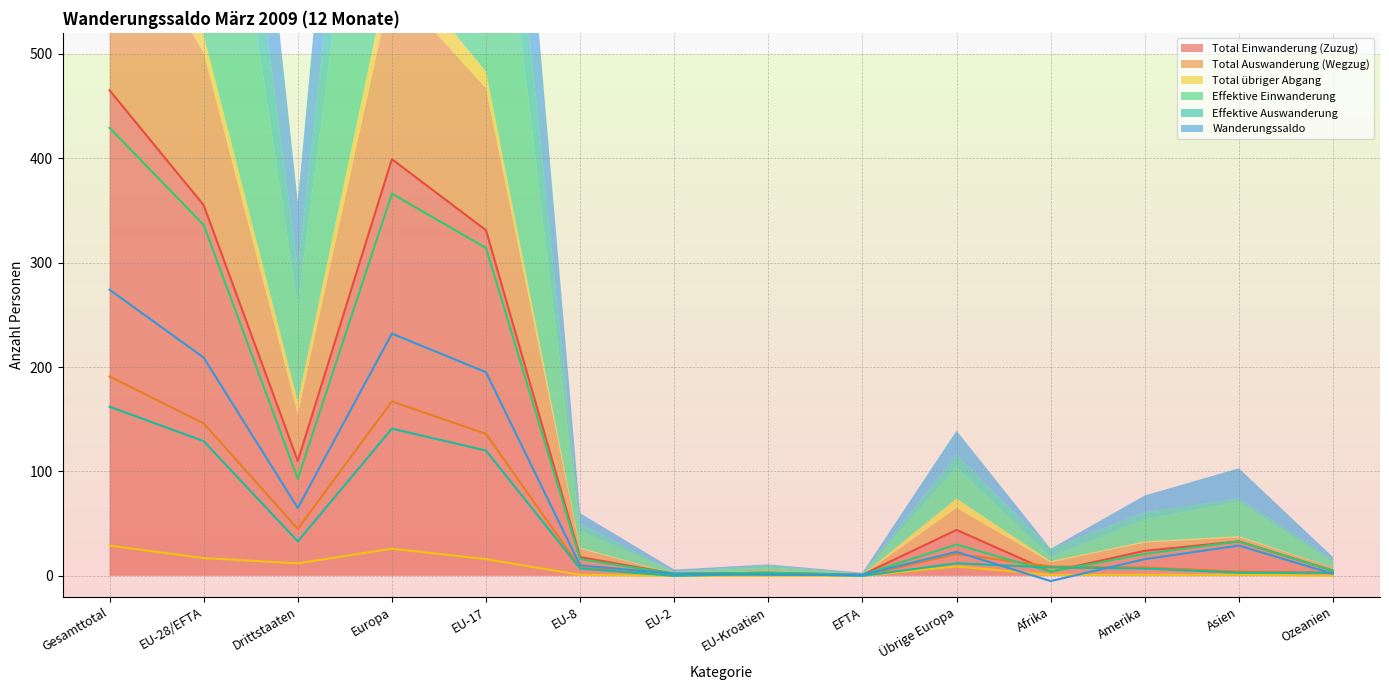

True or false: Effektive Auswanderung has a value of 141 at Europa.

True